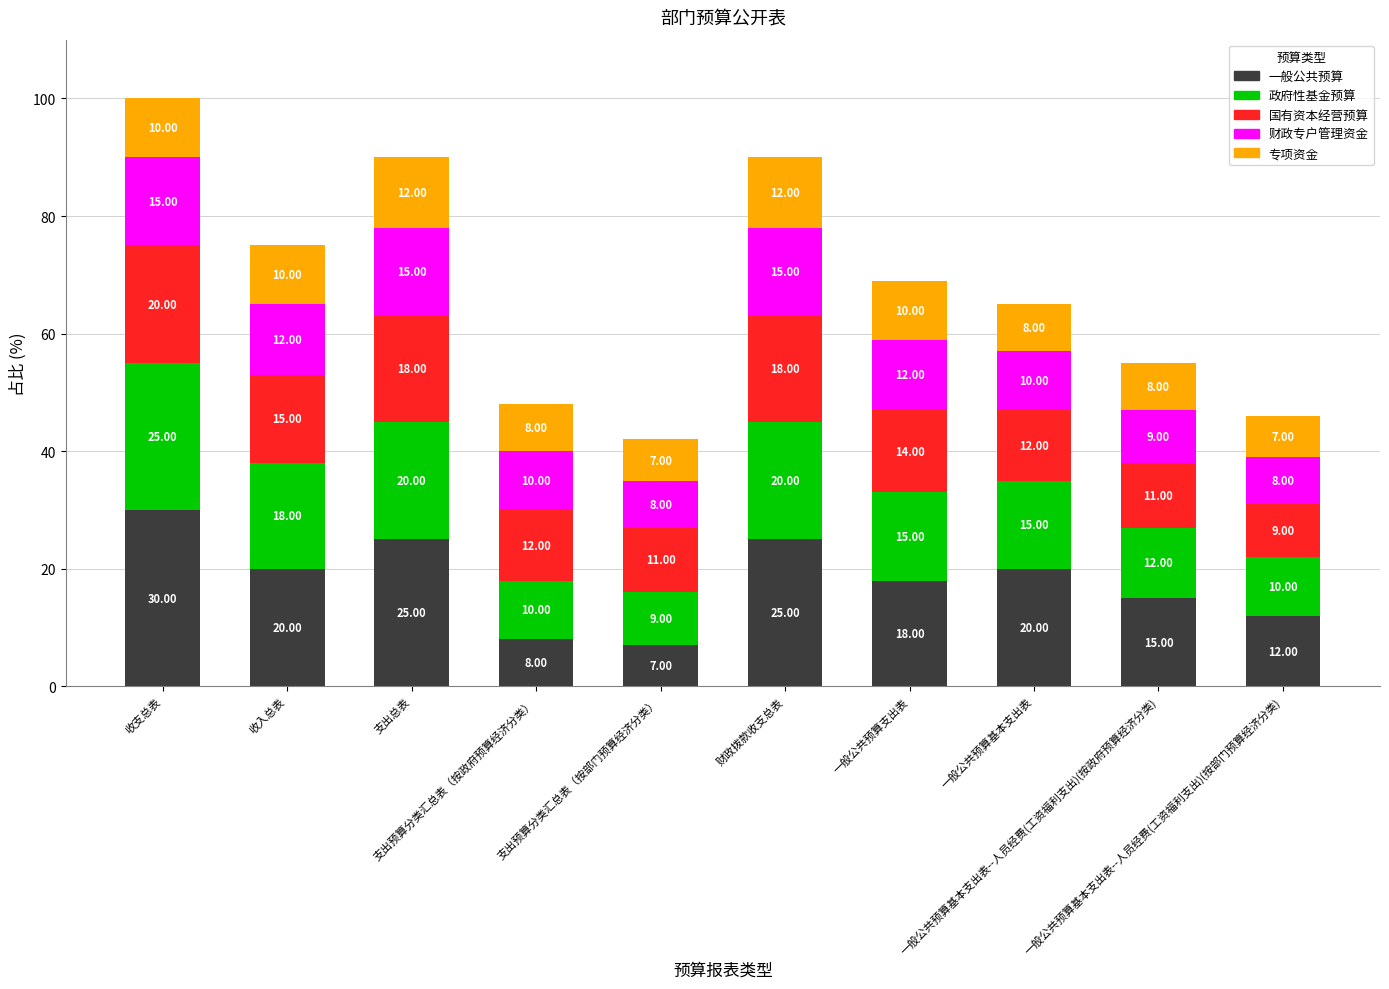

List the labels in order of 专项资金 value, smallest first.

支出预算分类汇总表（按部门预算经济分类）, 一般公共预算基本支出表--人员经费(工资福利支出)(按部门预算经济分类), 支出预算分类汇总表（按政府预算经济分类）, 一般公共预算基本支出表, 一般公共预算基本支出表--人员经费(工资福利支出)(按政府预算经济分类), 收支总表, 收入总表, 一般公共预算支出表, 支出总表, 财政拨款收支总表